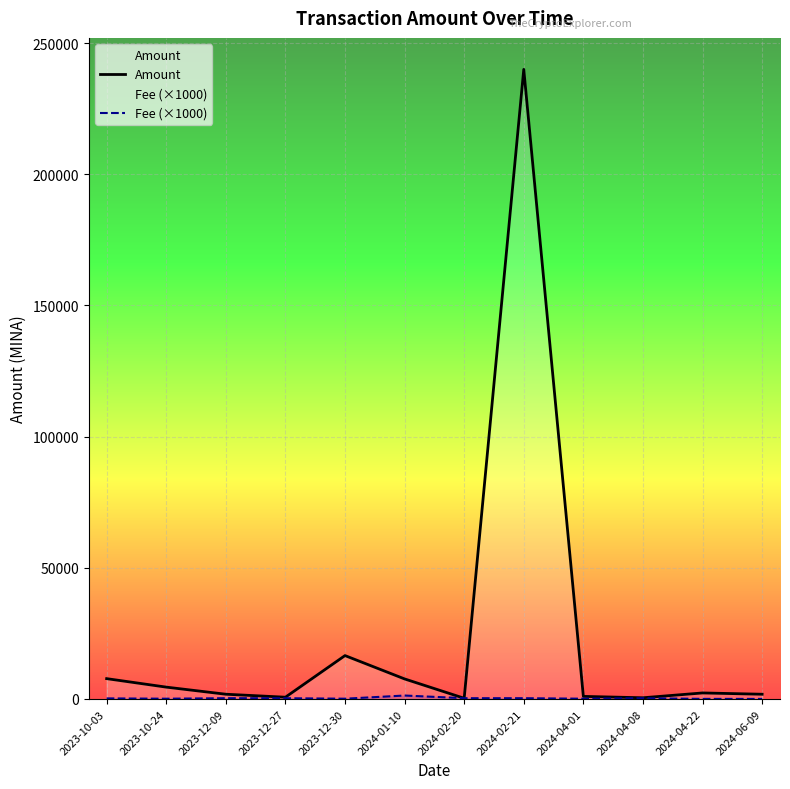

What is the total value across all series at 2023-12-27?

980.0